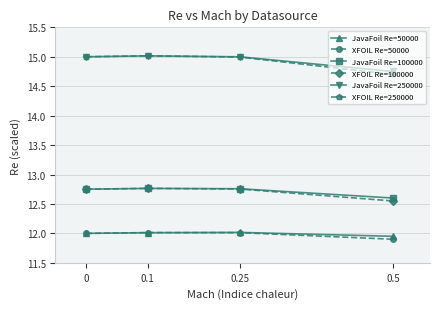

Which series has the widest spread of values?

XFOIL Re=250000